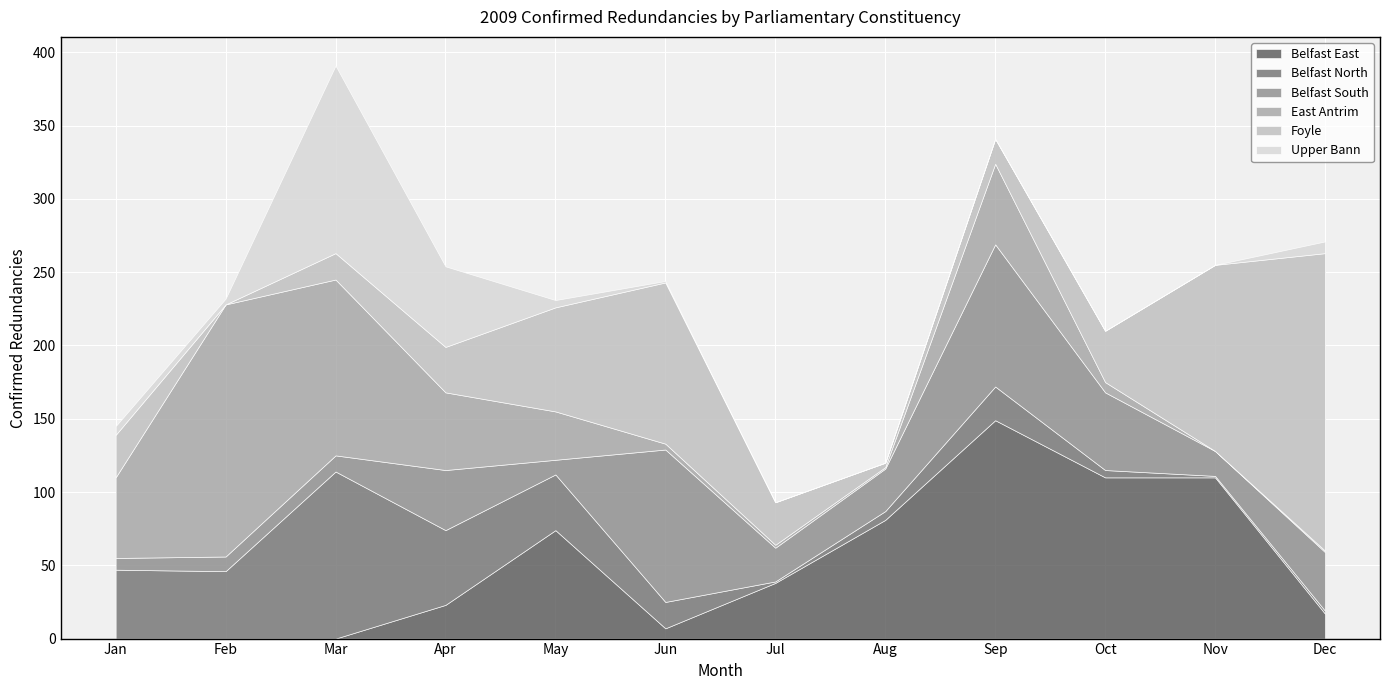

Reading right to left, transcribe all the data shown in this chart.

Belfast East: Dec=17	Nov=110	Oct=110	Sep=149	Aug=81	Jul=38	Jun=7	May=74	Apr=23	Mar=0	Feb=0	Jan=0
Belfast North: Dec=2	Nov=1	Oct=5	Sep=23	Aug=6	Jul=1	Jun=18	May=38	Apr=51	Mar=114	Feb=46	Jan=47
Belfast South: Dec=40	Nov=17	Oct=53	Sep=97	Aug=29	Jul=23	Jun=104	May=10	Apr=41	Mar=11	Feb=10	Jan=8
East Antrim: Dec=1	Nov=0	Oct=7	Sep=55	Aug=1	Jul=2	Jun=4	May=33	Apr=53	Mar=120	Feb=172	Jan=55
Foyle: Dec=203	Nov=127	Oct=35	Sep=17	Aug=3	Jul=29	Jun=110	May=71	Apr=31	Mar=18	Feb=0	Jan=29
Upper Bann: Dec=8	Nov=0	Oct=0	Sep=0	Aug=0	Jul=0	Jun=1	May=5	Apr=55	Mar=128	Feb=4	Jan=6